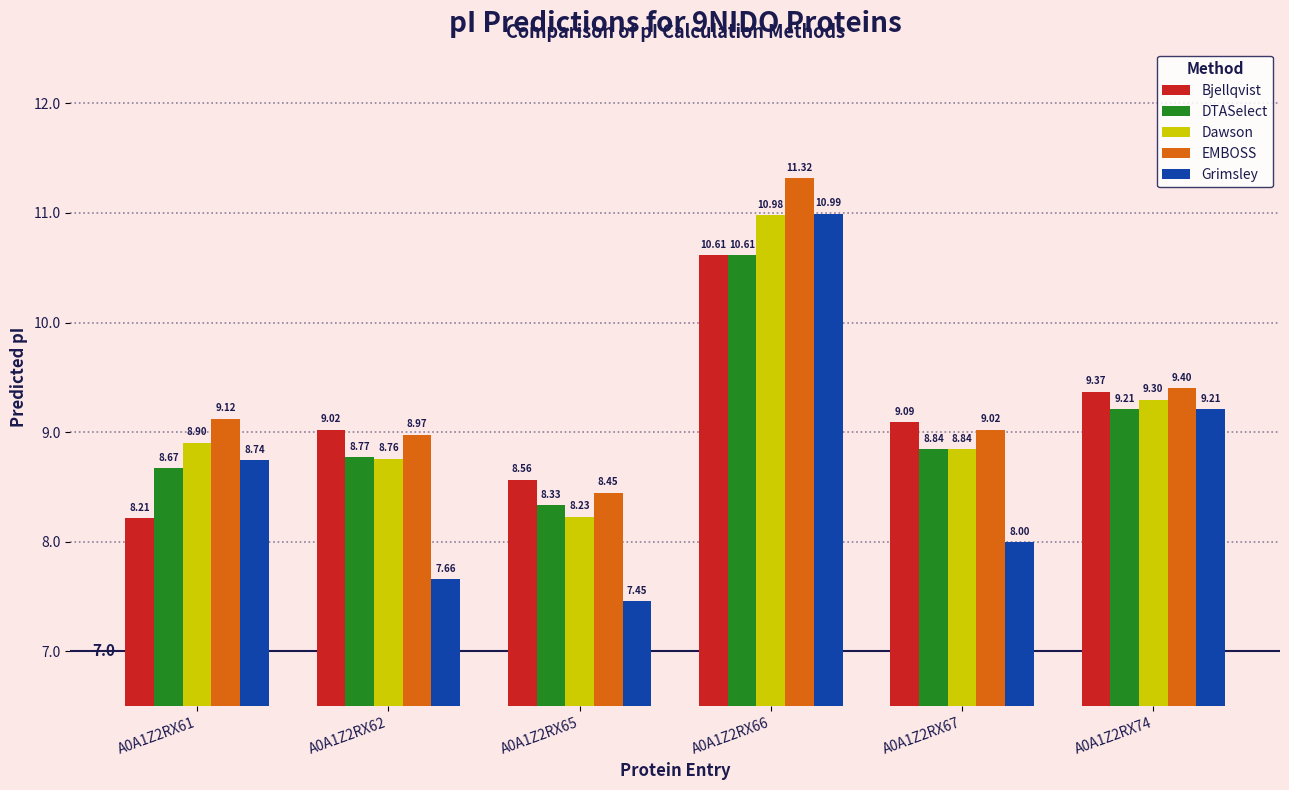

What is the difference between the second highest and second lowest values in the DTASelect series?

0.5